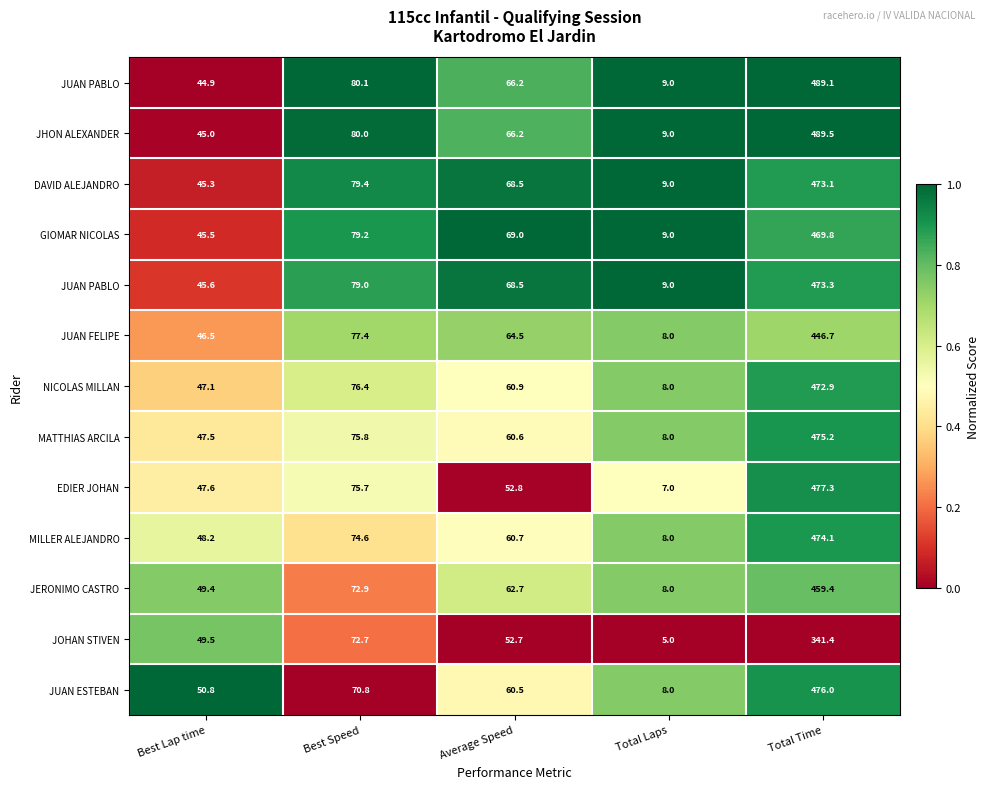

At how many categories does at least one series exceed 0?

5